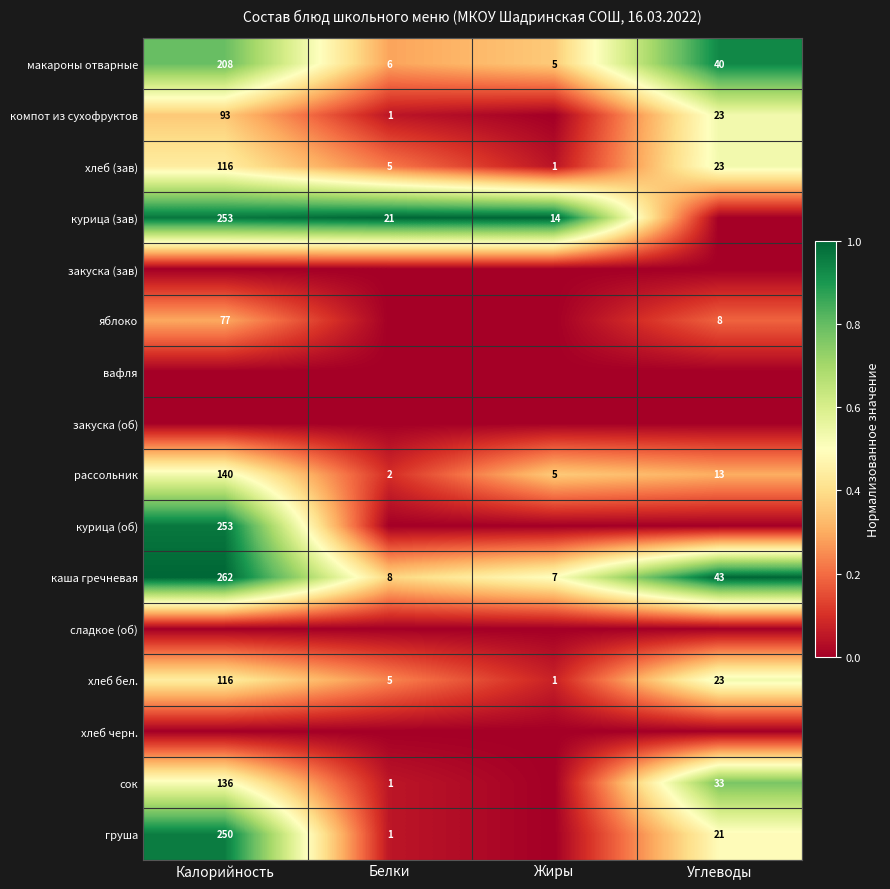

At which category is the sum across all series the highest?

Калорийность